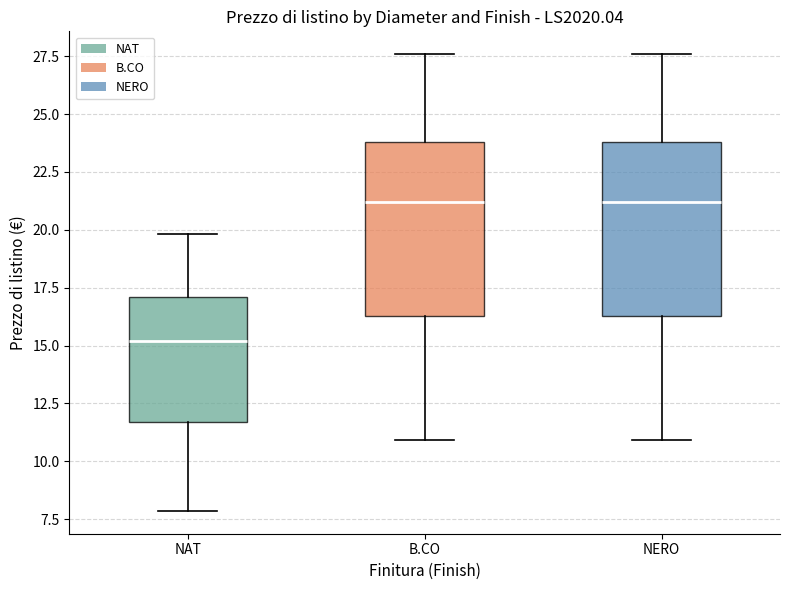

Where is the upper edge of the box for B.CO on the y-axis? The values are not printed on the chart, so give them approximately, as read against the axis.

24.0